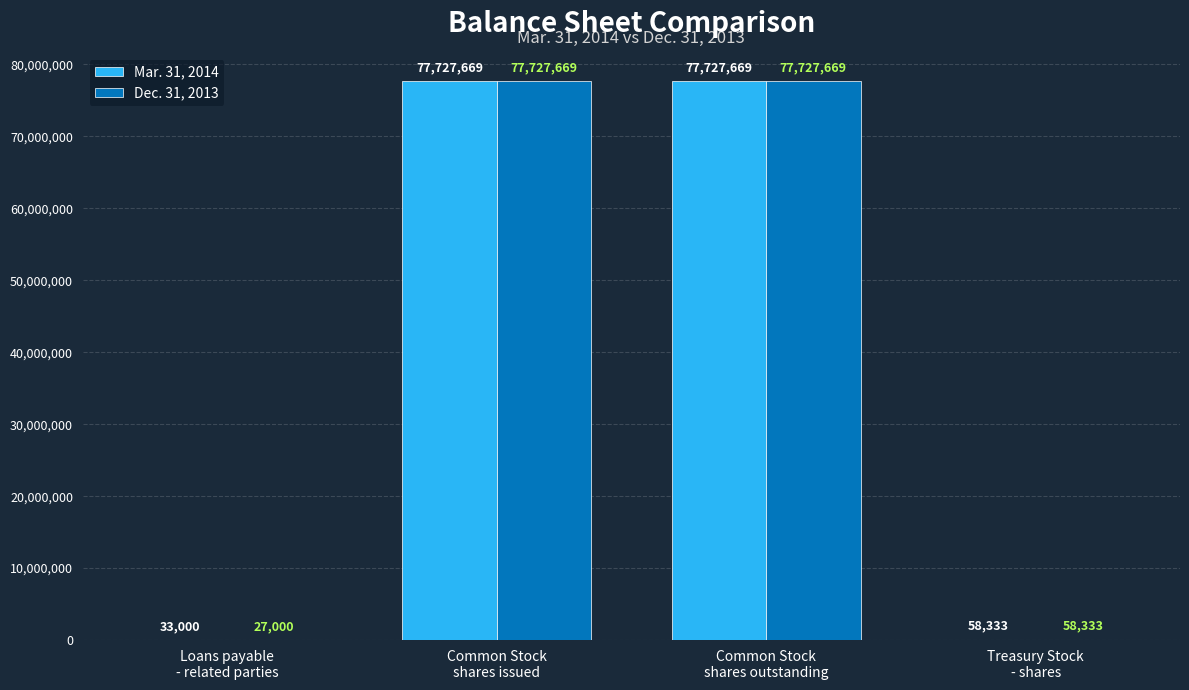

Count the number of categories in the chart.

4